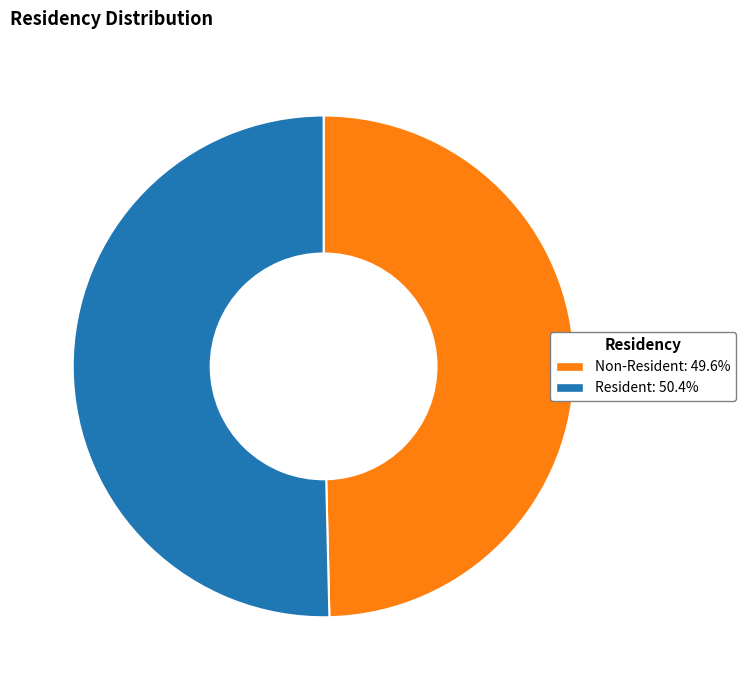

Is there a majority slice in this chart?

Yes